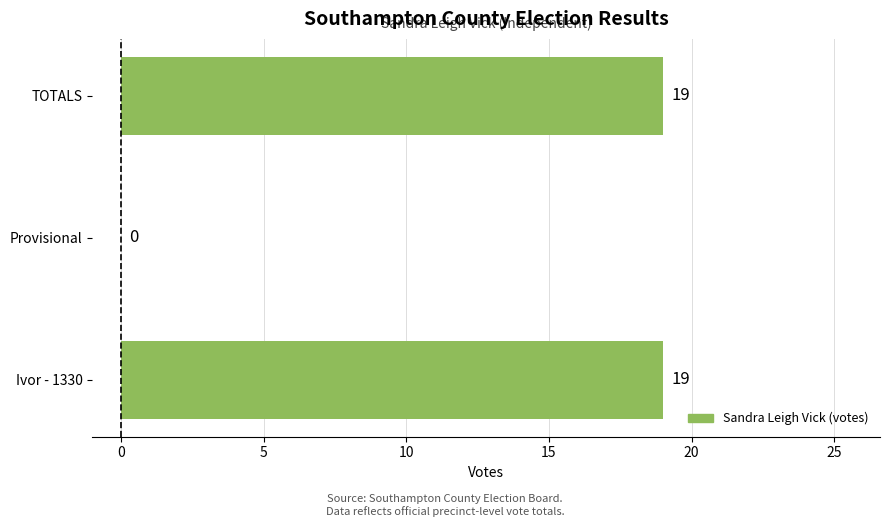

Are the bars horizontal?

Yes